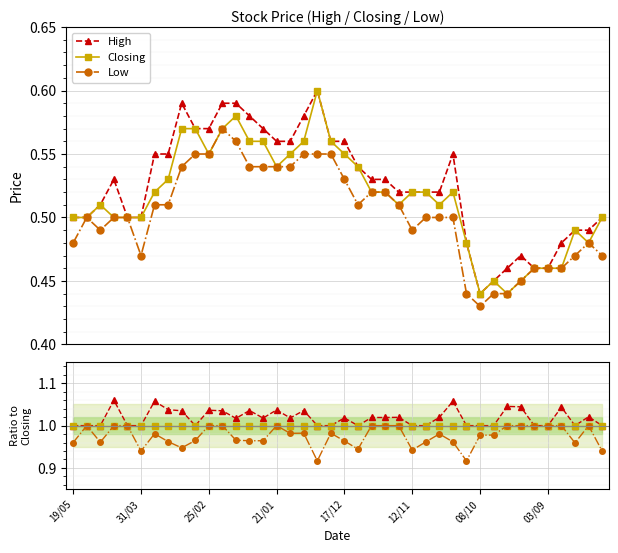

Reading right to left, list all the values displayed in this chart.

High: 1.0	1.0	1.0	1.0	1.0	1.0	1.0	1.0	1.0	1.0	1.0	1.1	1.0	1.0	1.0	1.0	1.0	1.0	1.0	1.0	1.0	1.0	1.0	1.0	1.0	1.0	1.0	1.0	1.0	1.0	1.0	1.0	1.0	1.1	1.0	1.0	1.1	1.0	1.0	1.0
Closing: 1.0	1.0	1.0	1.0	1.0	1.0	1.0	1.0	1.0	1.0	1.0	1.0	1.0	1.0	1.0	1.0	1.0	1.0	1.0	1.0	1.0	1.0	1.0	1.0	1.0	1.0	1.0	1.0	1.0	1.0	1.0	1.0	1.0	1.0	1.0	1.0	1.0	1.0	1.0	1.0
Low: 0.9	1.0	1.0	1.0	1.0	1.0	1.0	1.0	1.0	1.0	0.9	1.0	1.0	1.0	0.9	1.0	1.0	1.0	0.9	1.0	1.0	0.9	1.0	1.0	1.0	1.0	1.0	1.0	1.0	1.0	1.0	0.9	1.0	1.0	0.9	1.0	1.0	1.0	1.0	1.0